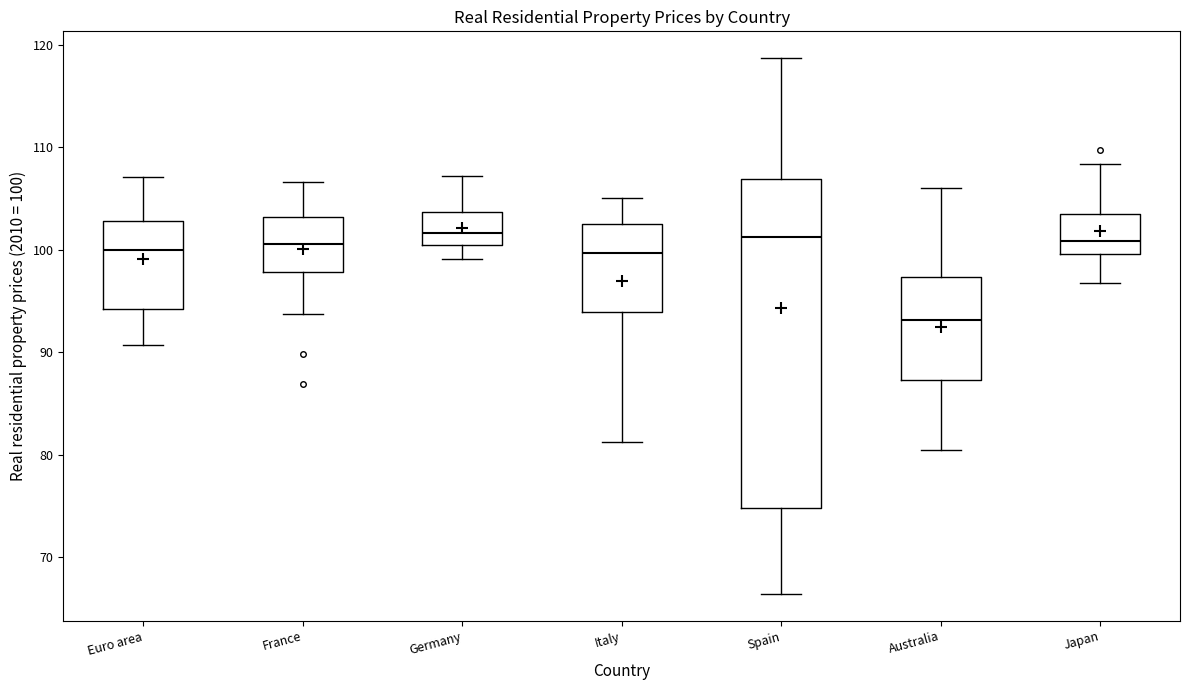

Where does the median line of the box for Euro area sit on the y-axis? The values are not printed on the chart, so give them approximately, as read against the axis.

100